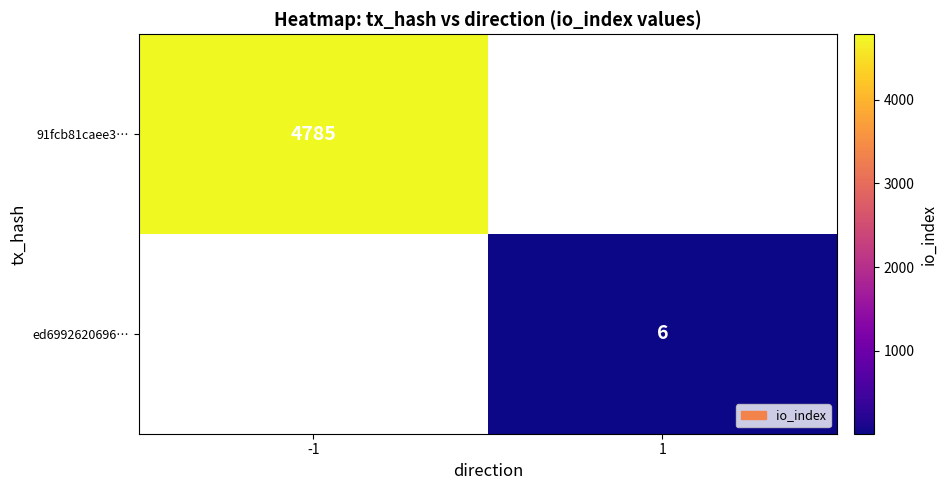

What is the maximum value shown in the chart?

4785.0